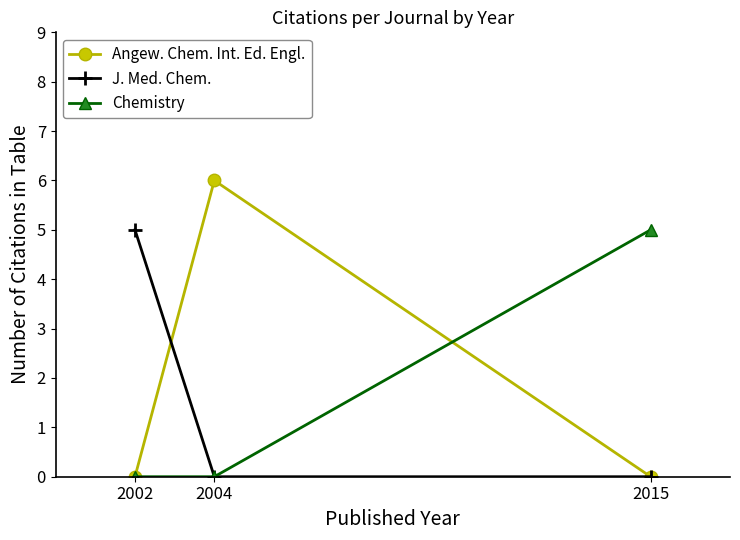

The value of Angew. Chem. Int. Ed. Engl. at 2002 is 0. True or false?

True